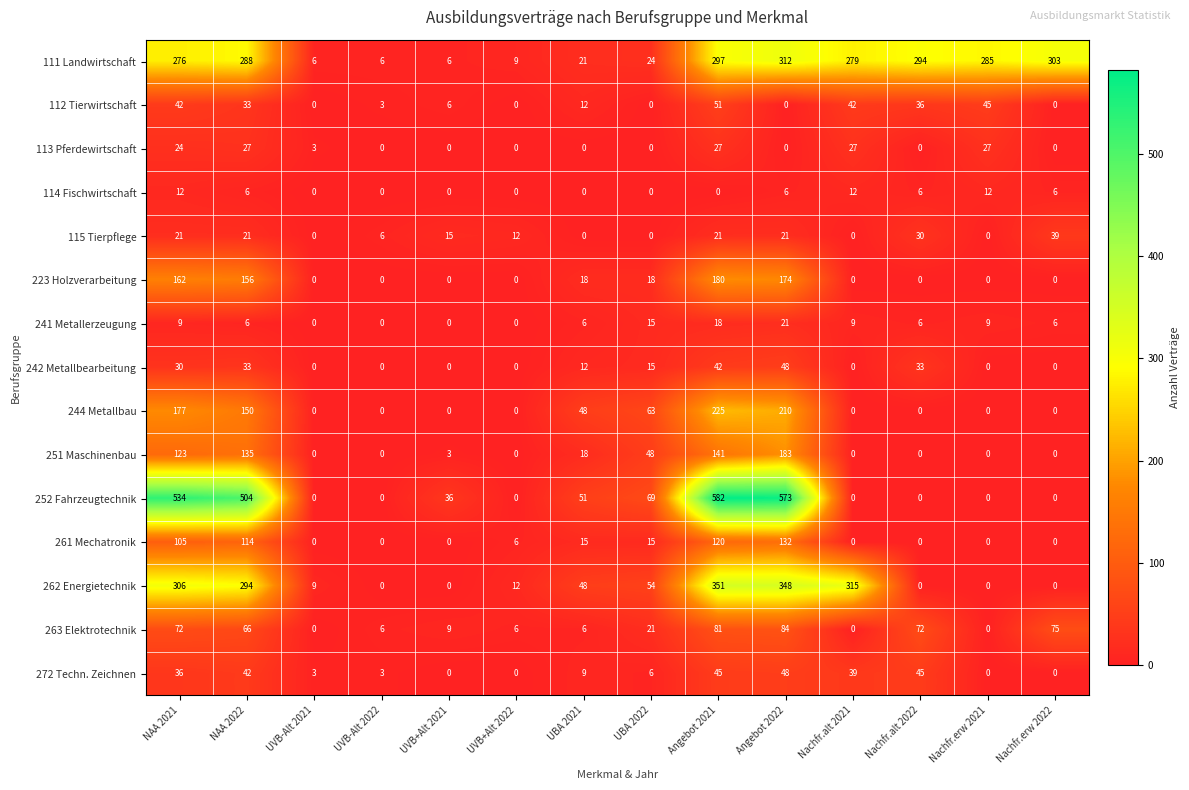

Which series has the largest total across all categories?

111 Landwirtschaft